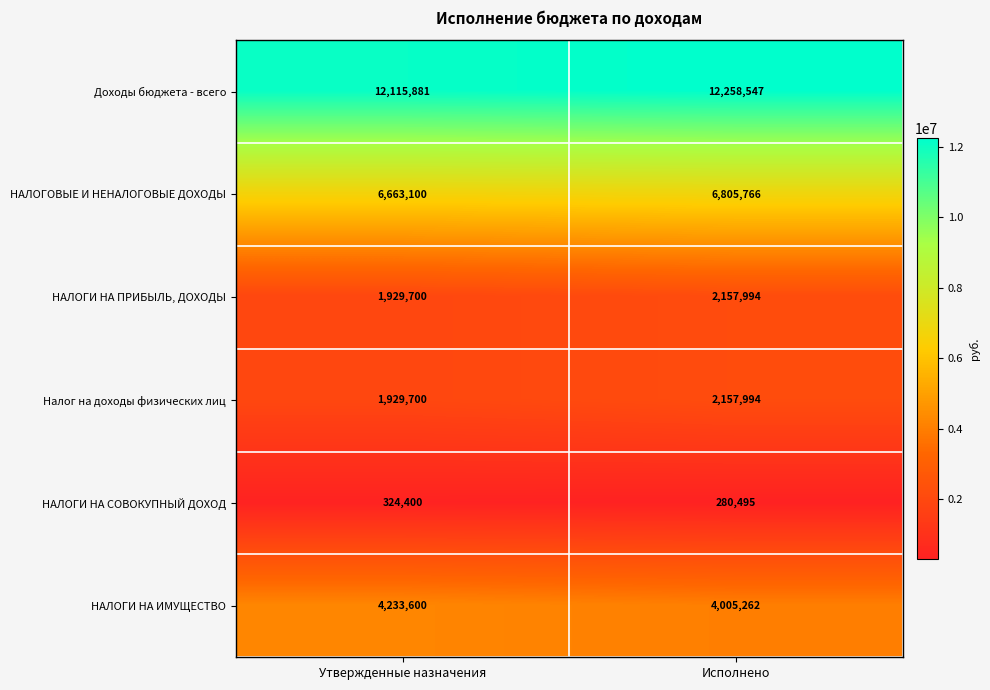

What is the average value of the НАЛОГИ НА ИМУЩЕСТВО series?

4119431